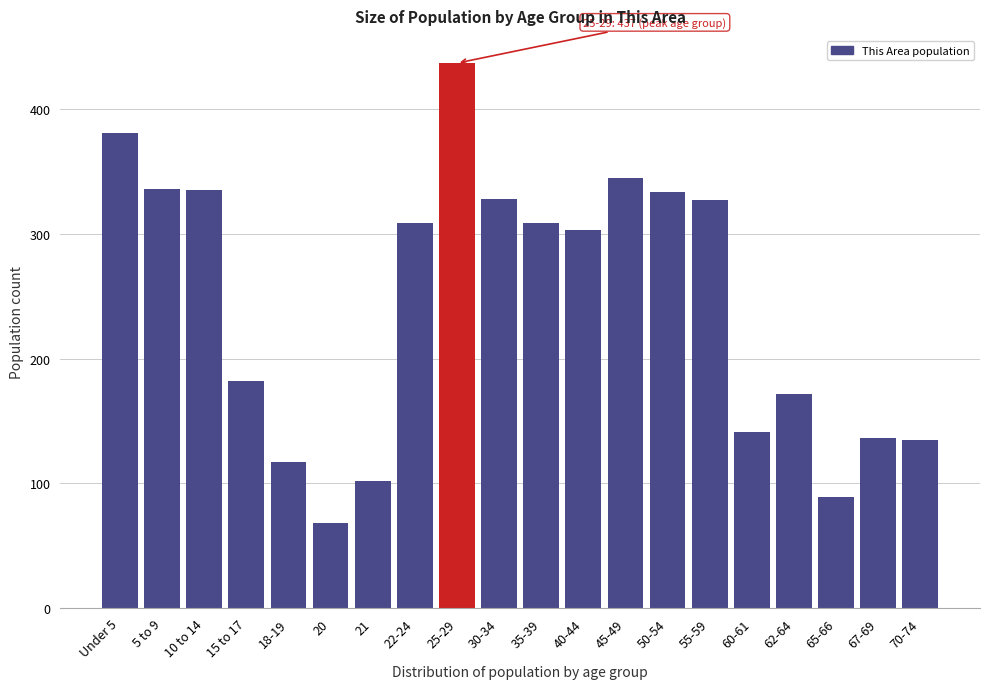

Which category has the lowest value across all series?

20